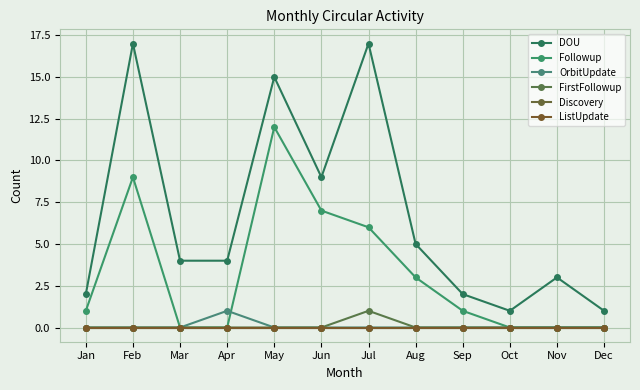

Which series has the largest total across all categories?

DOU